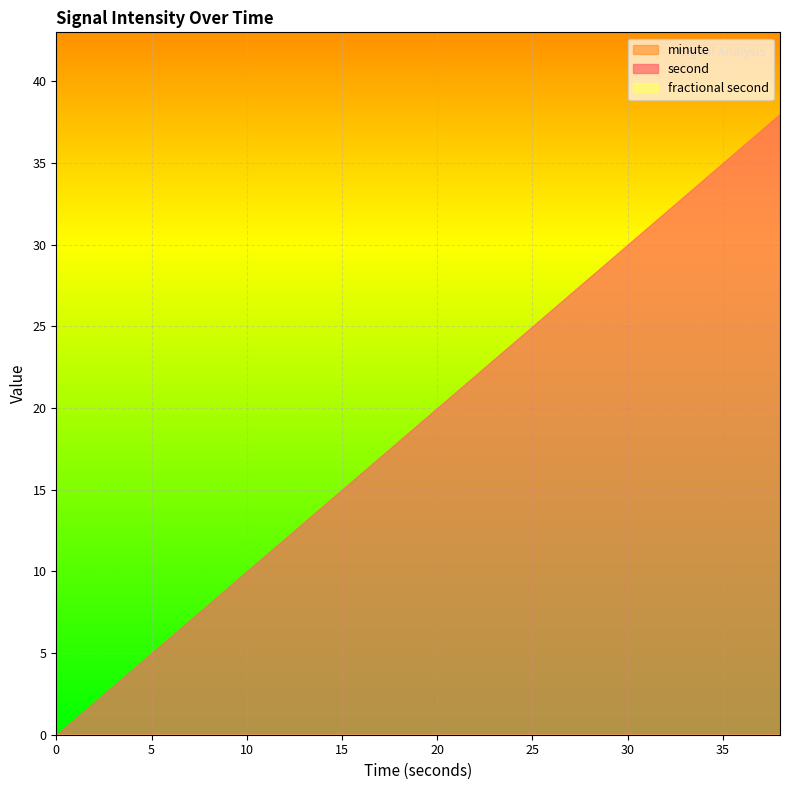

Reading left to right, list all the values displayed in this chart.

second: 0	2	4	6	8	10	12	14	16	18	20	22	24	26	28	30	32	34	36	38
minute: 0	0	0	0	0	0	0	0	0	0	0	0	0	0	0	0	0	0	0	0
fractional second: 0	0	0	0	0	0	0	0	0	0	0	0	0	0	0	0	0	0	0	0